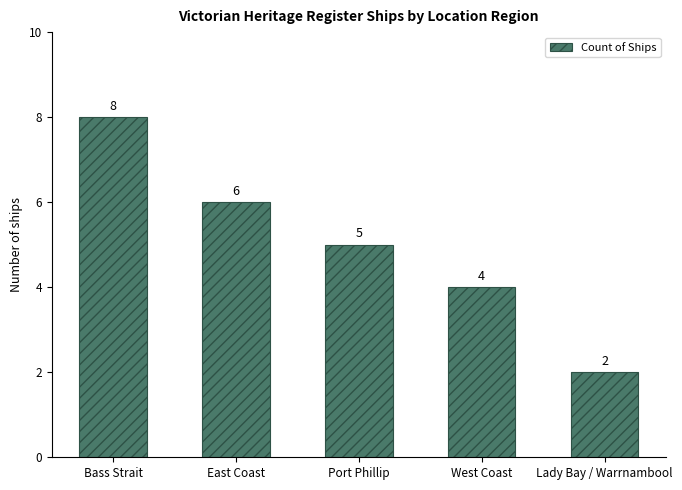

What is the minimum value shown in the chart?

2